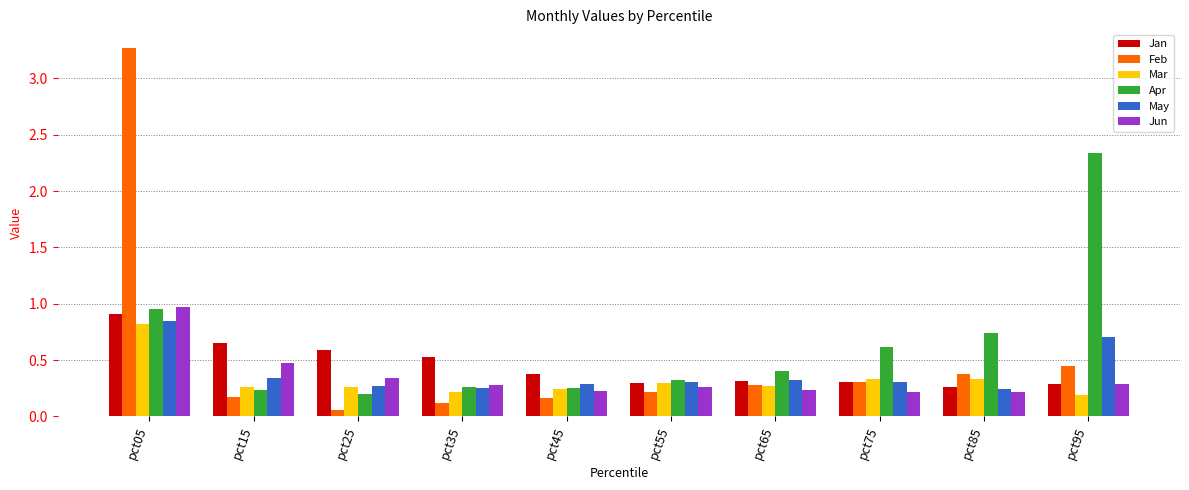

At how many categories does at least one series exceed 0?

10